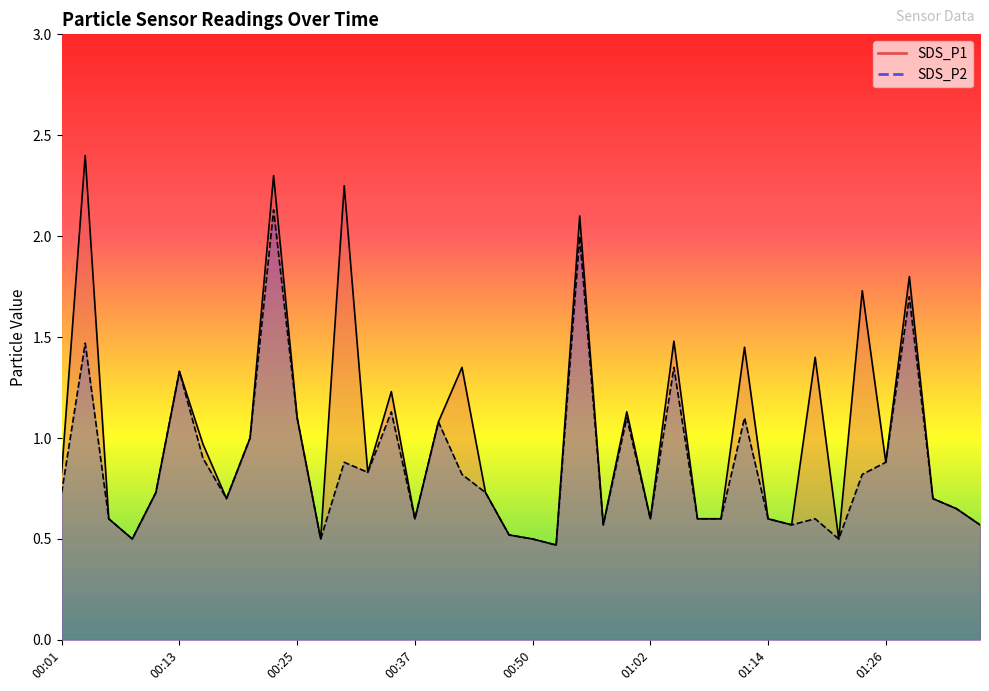

How many interior local peaks does the SDS_P1 series have?

13